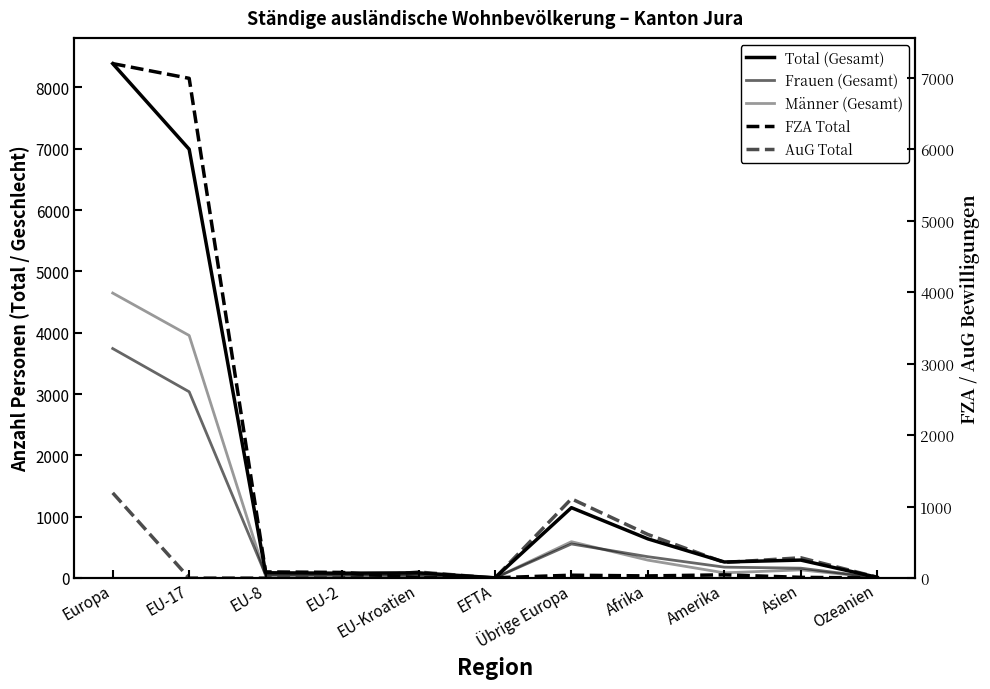

True or false: AuG Total has a value of 390 at Amerika.

False